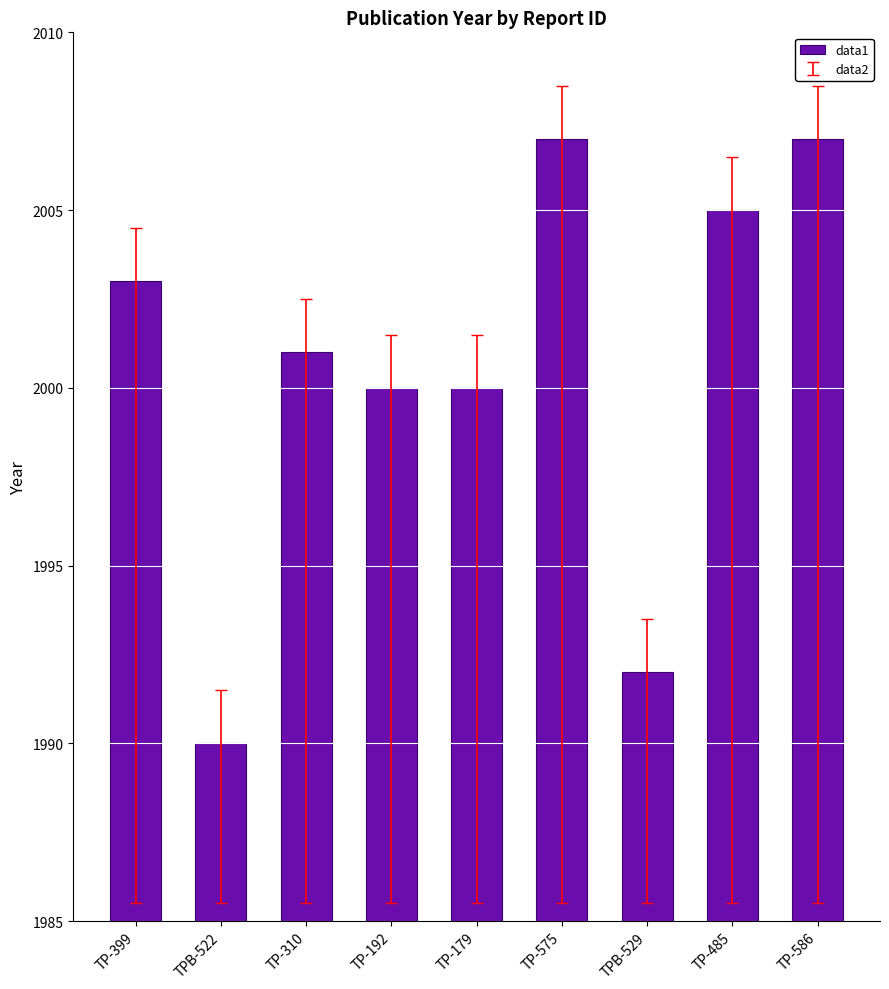

Which has a higher value, TP-586 or TP-192?

TP-586